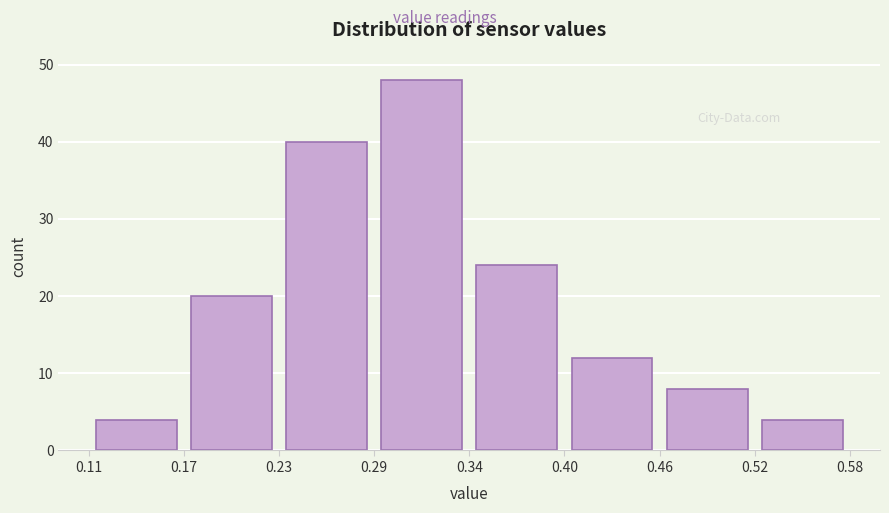

How tall is the bar that spans 0.23 to 0.29 on the x-axis? The values are not printed on the chart, so give them approximately, as read against the axis.

40